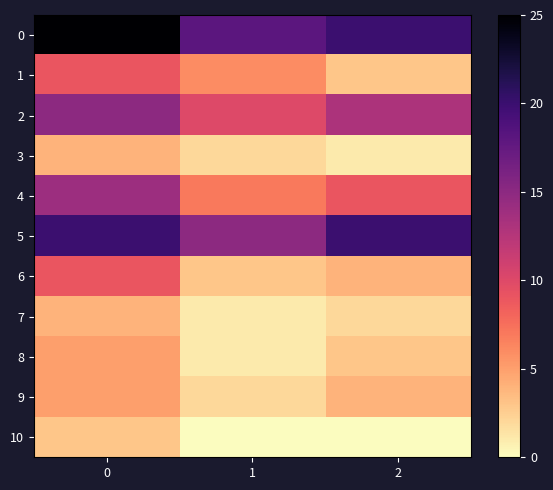

At 0, list the series in order from largest to smallest.

0, 5, 2, 4, 1, 6, 8, 9, 3, 7, 10